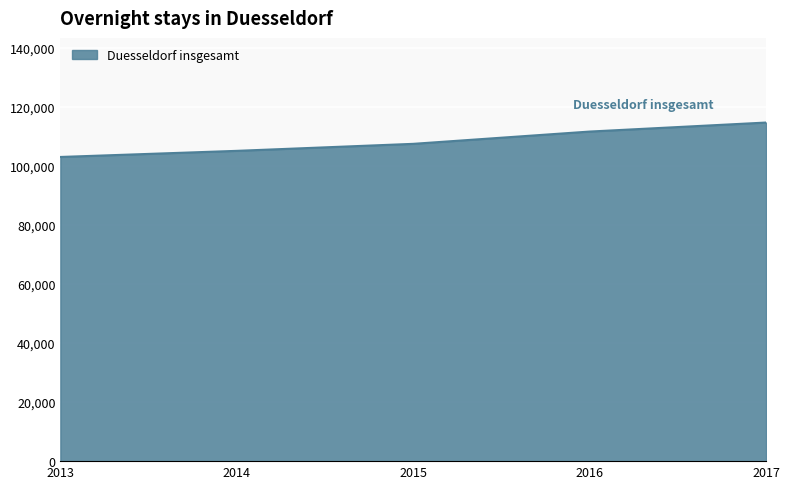

Reading left to right, transcribe all the data shown in this chart.

103110	105183	107558	111720	114778